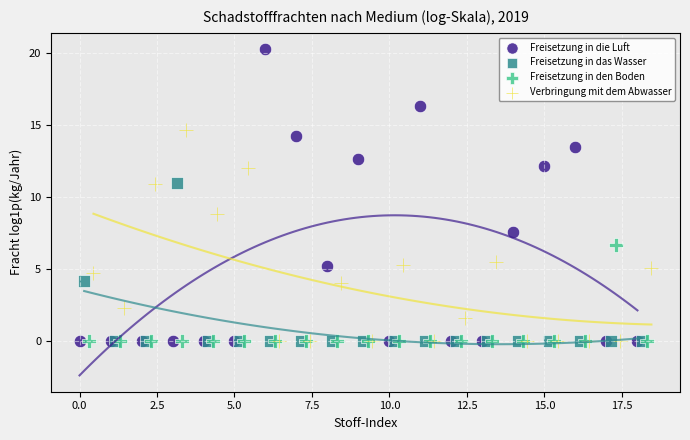

Which series reaches the maximum Y coordinate?

Freisetzung in die Luft